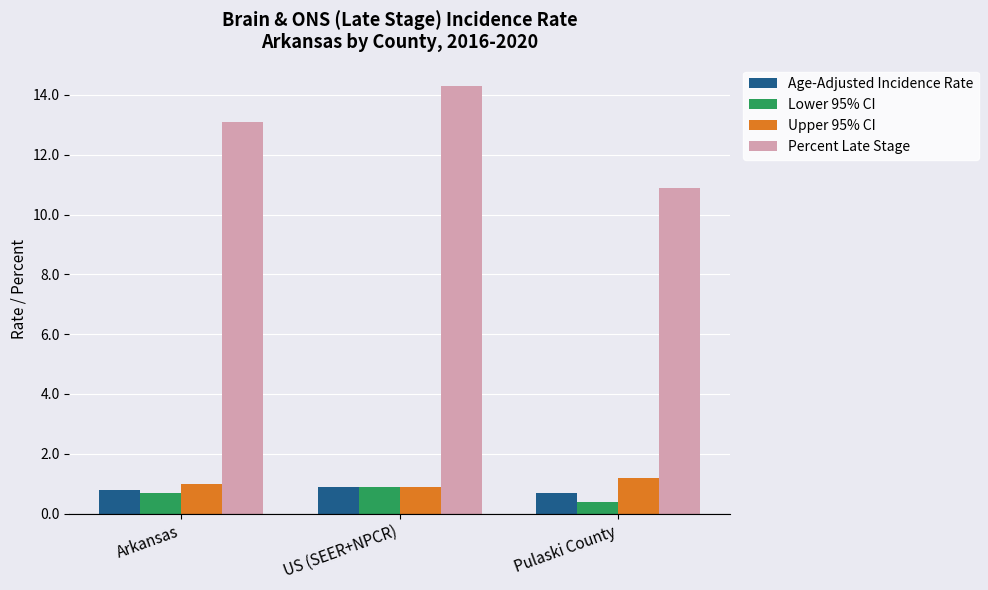

What is the total value across all series at Arkansas?

15.6